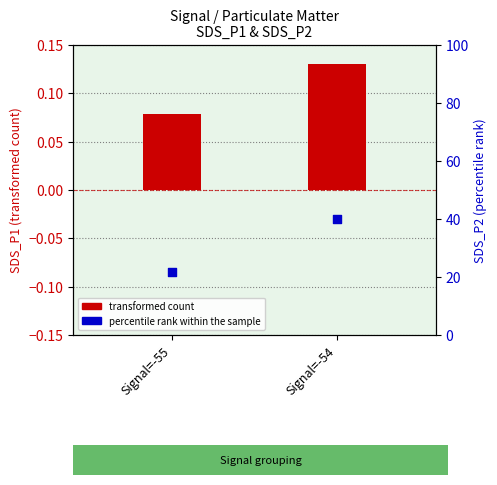

Which series has the widest spread of Y values?

percentile rank within the sample